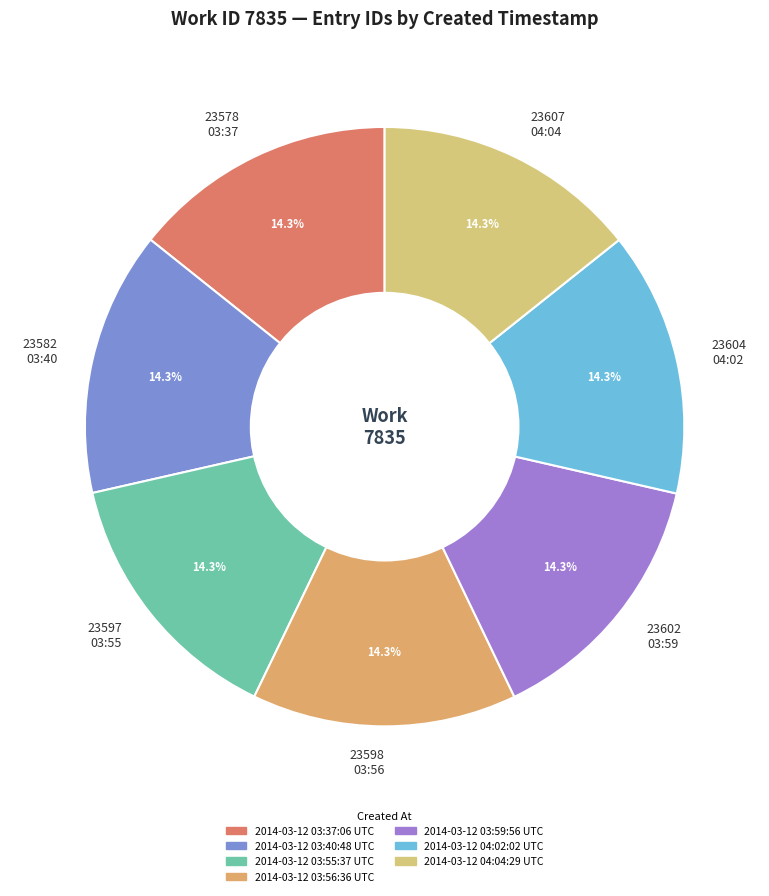

What is the ratio of the value at 2014-03-12 03:59:56 UTC to the value at 2014-03-12 03:40:48 UTC?

1.0